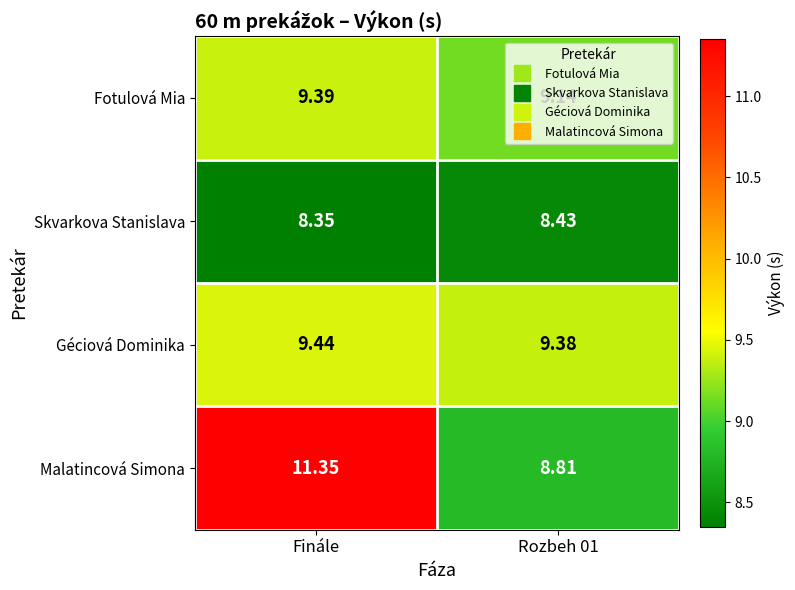

Which series has the widest spread of values?

Malatincová Simona